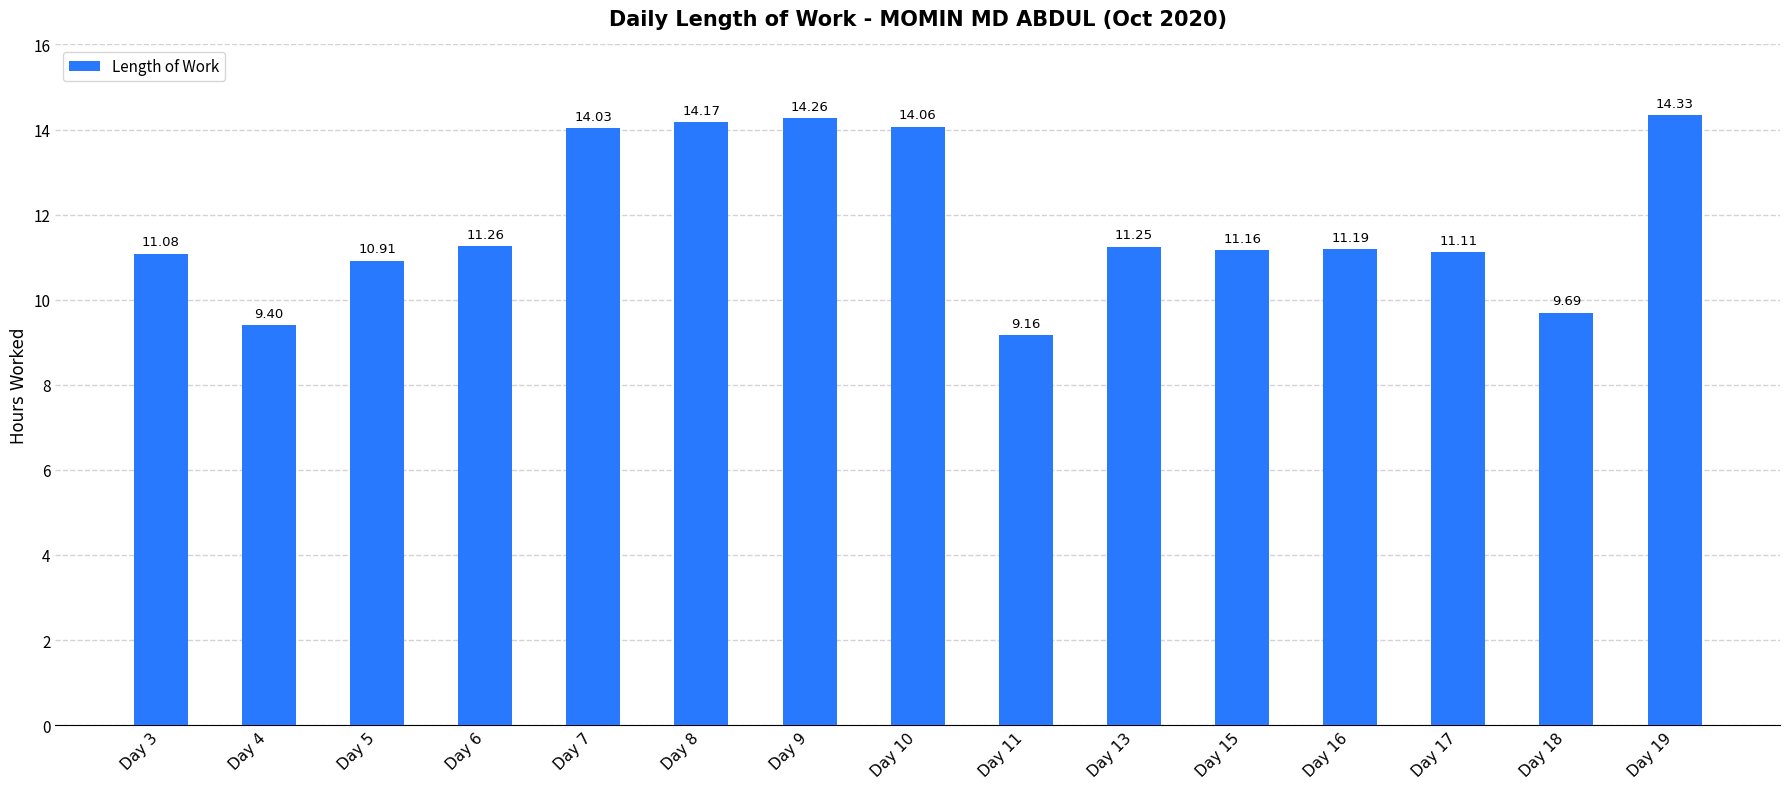

Which label corresponds to the smallest value in the chart?

Day 11